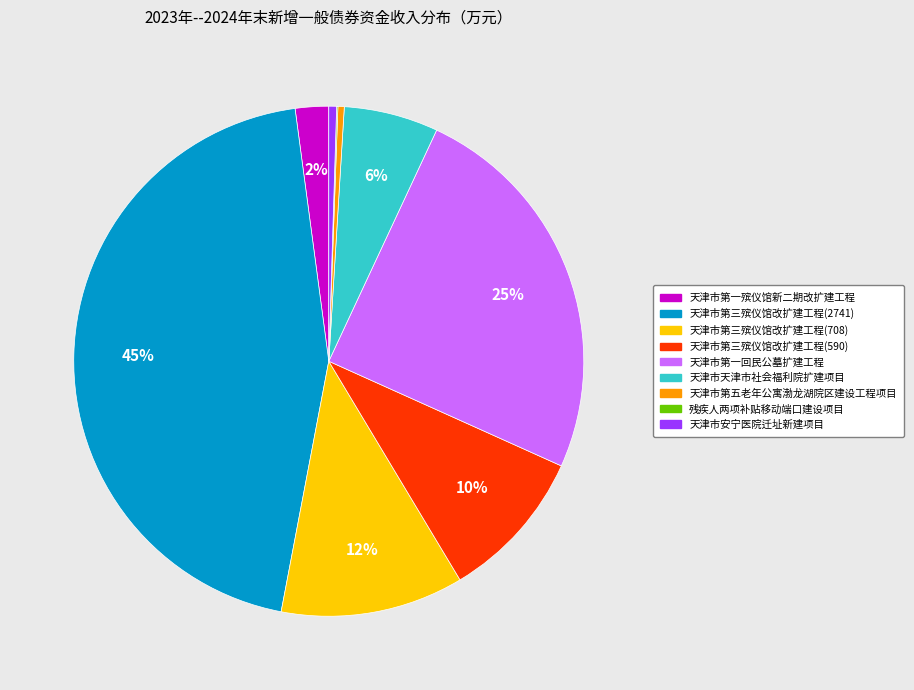

Does 天津市第三殡仪馆改扩建工程(2741) account for over 50% of the chart?

No